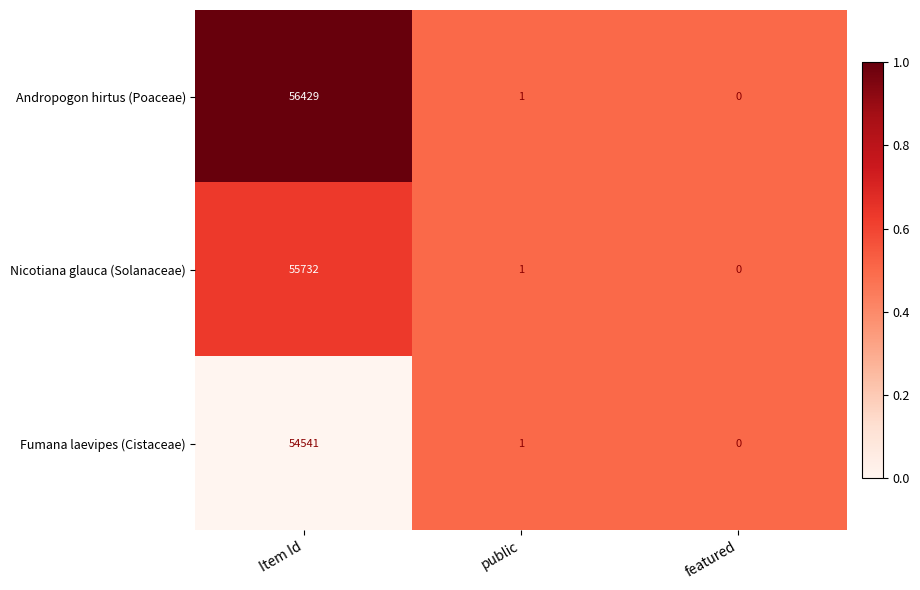

What is the total value across all series at public?

3